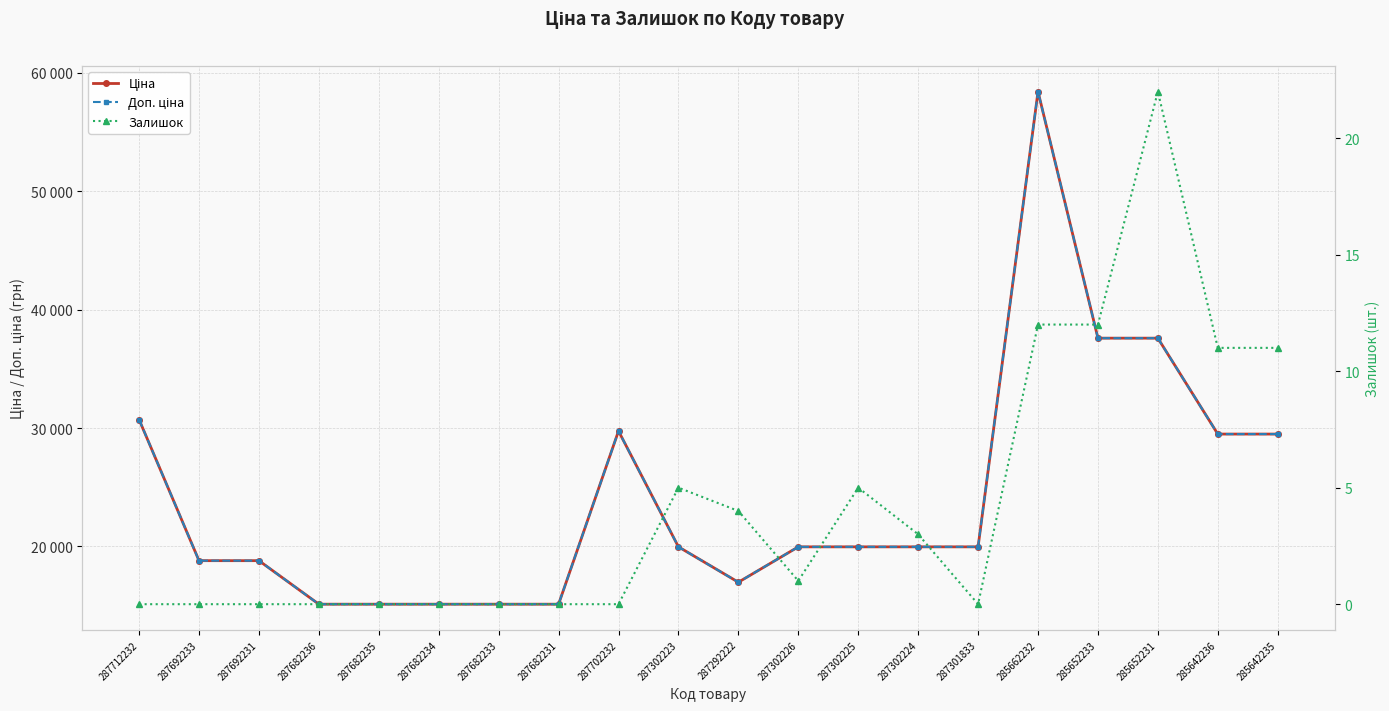

How many interior local valleys does the Доп. ціна series have?

1